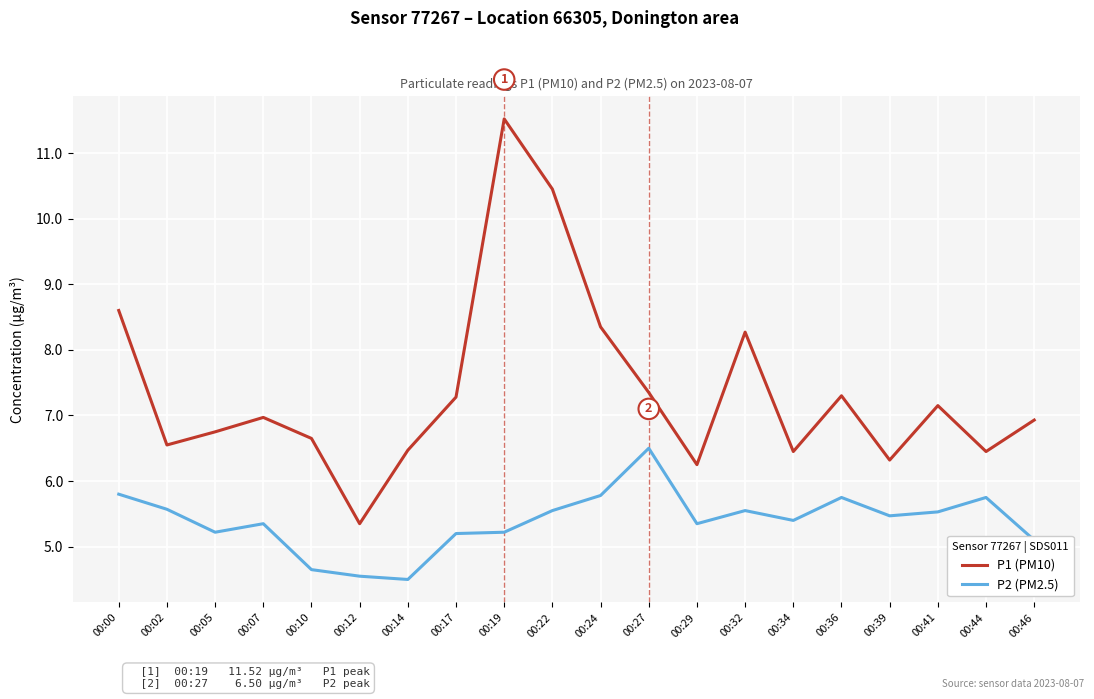

True or false: P2 (PM2.5) and P1 (PM10) intersect in this chart.

False